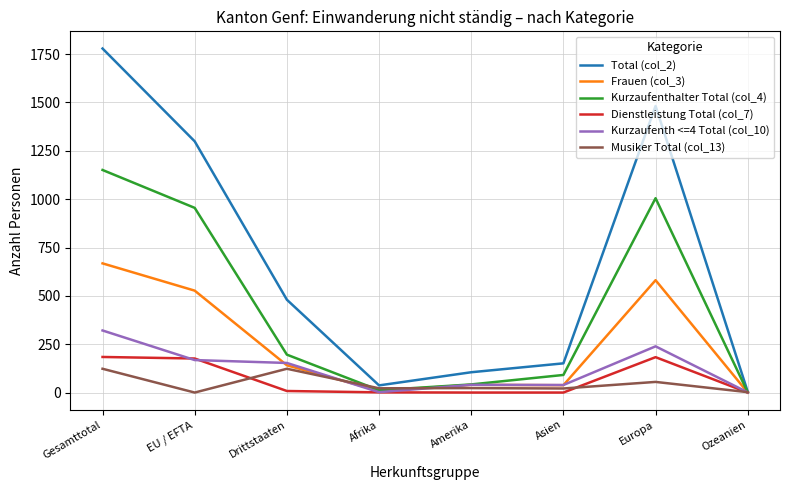

Which series changed the most between Drittstaaten and Europa?

Total (col_2)